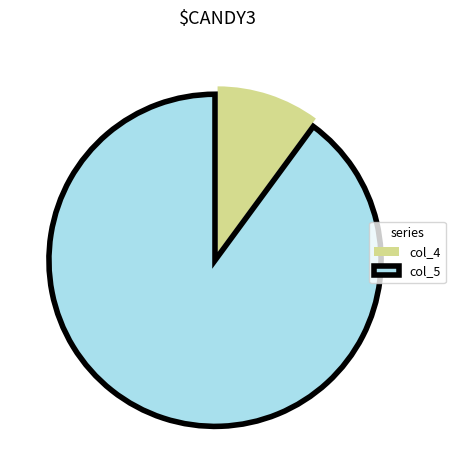

How many slices are in this pie chart?

2